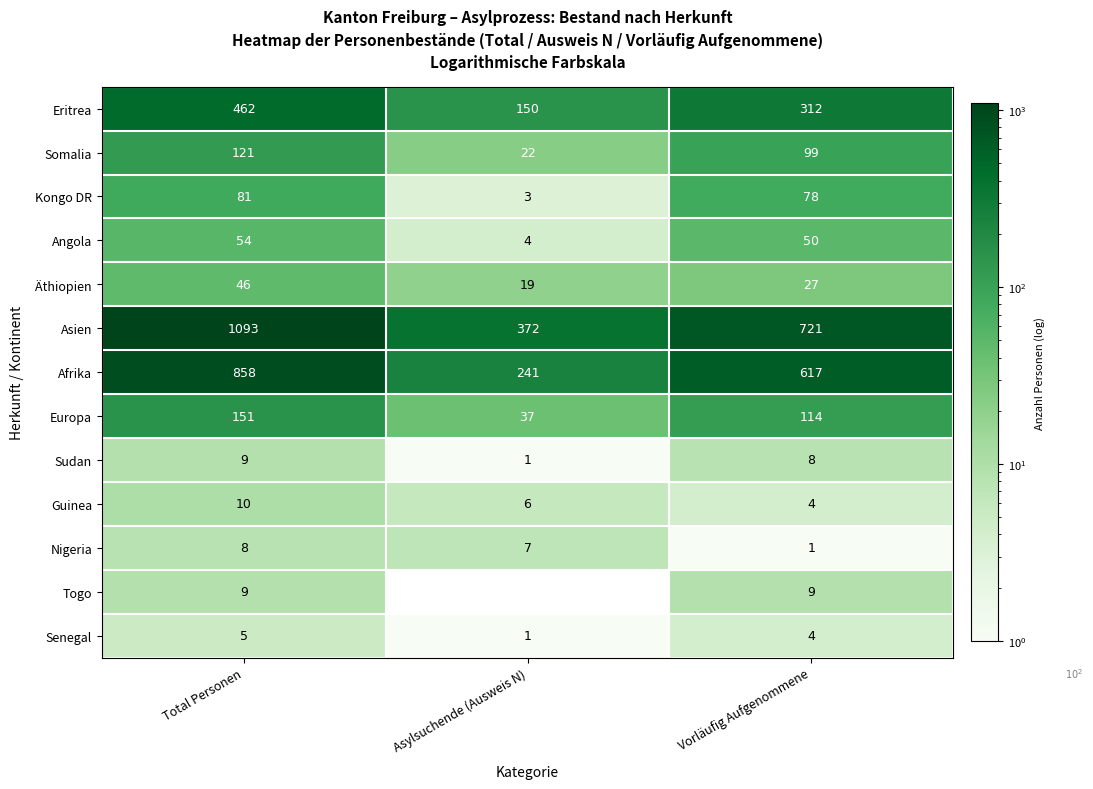

At which category does the chart reach its minimum across all series?

Asylsuchende (Ausweis N)